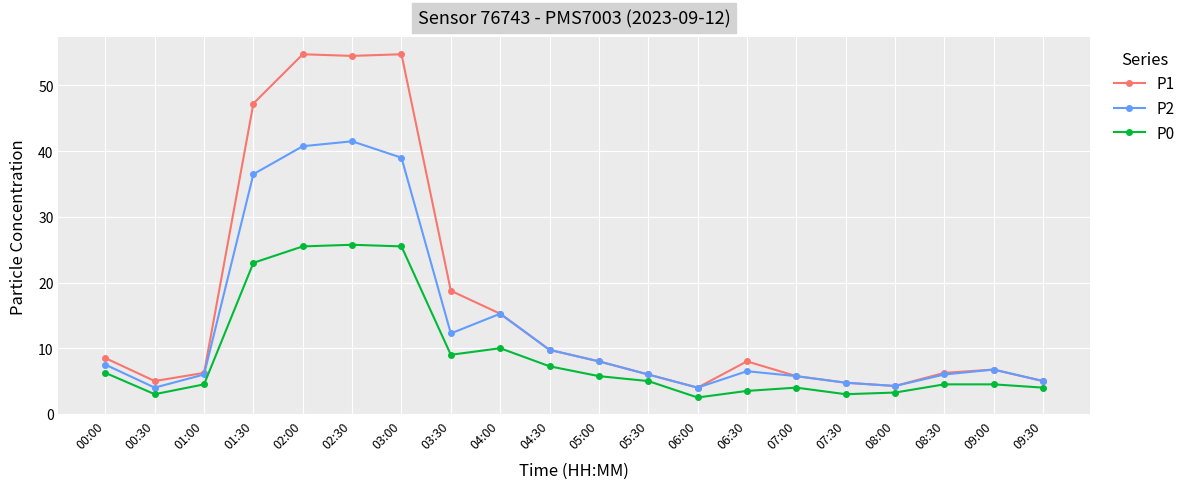

What is the lowest value of the P2 series?

4.0